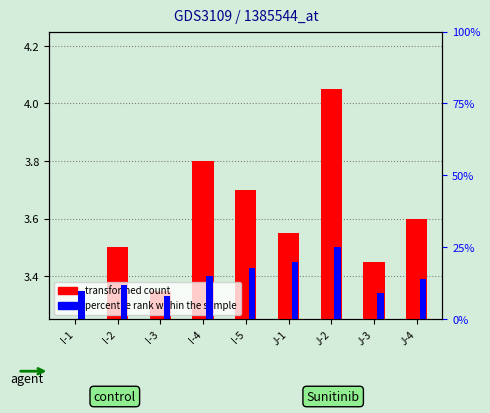

At which label does transformed count reach its minimum?

I-1